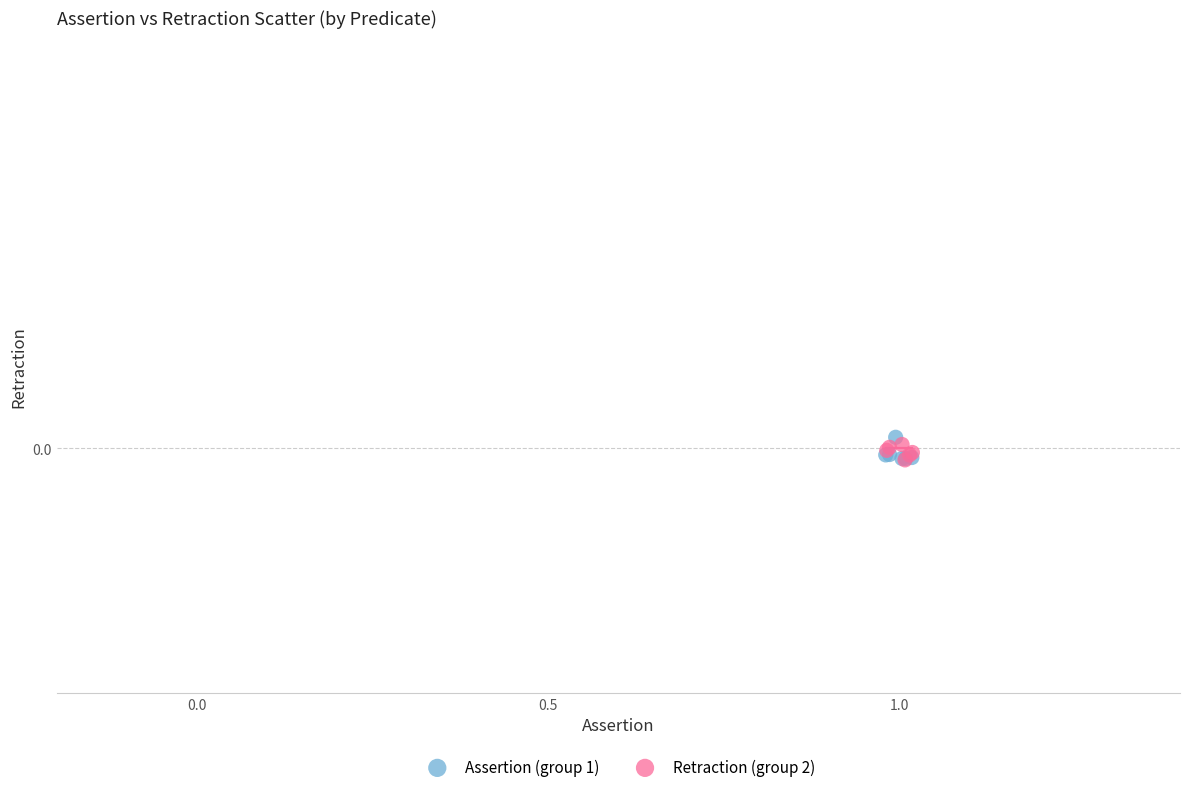

What are all the series names shown in the legend?

Assertion (group 1), Retraction (group 2)